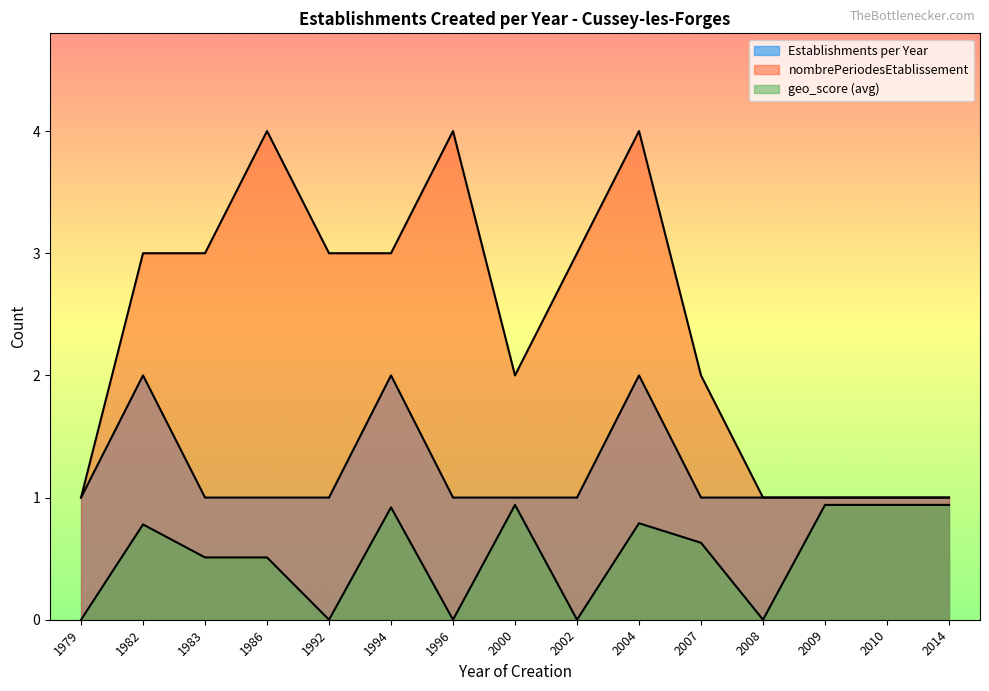

Reading left to right, transcribe all the data shown in this chart.

1	2	1	1	1	2	1	1	1	2	1	1	1	1	1